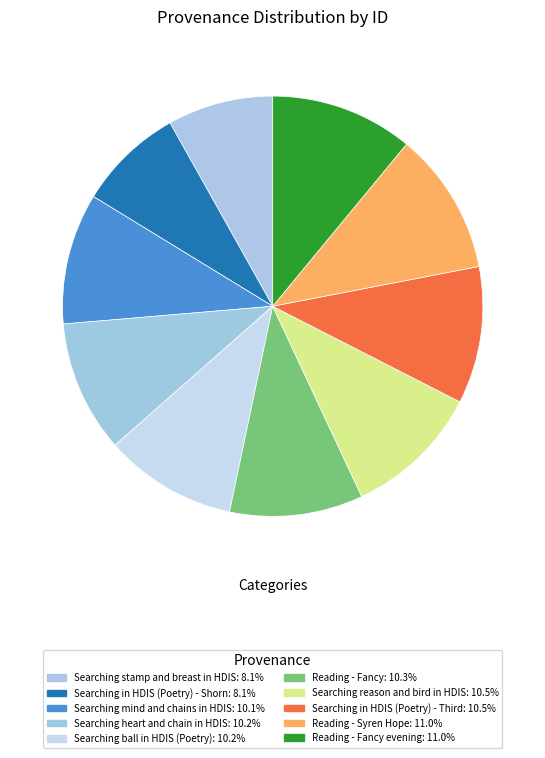

Count the number of slices in the pie.

10